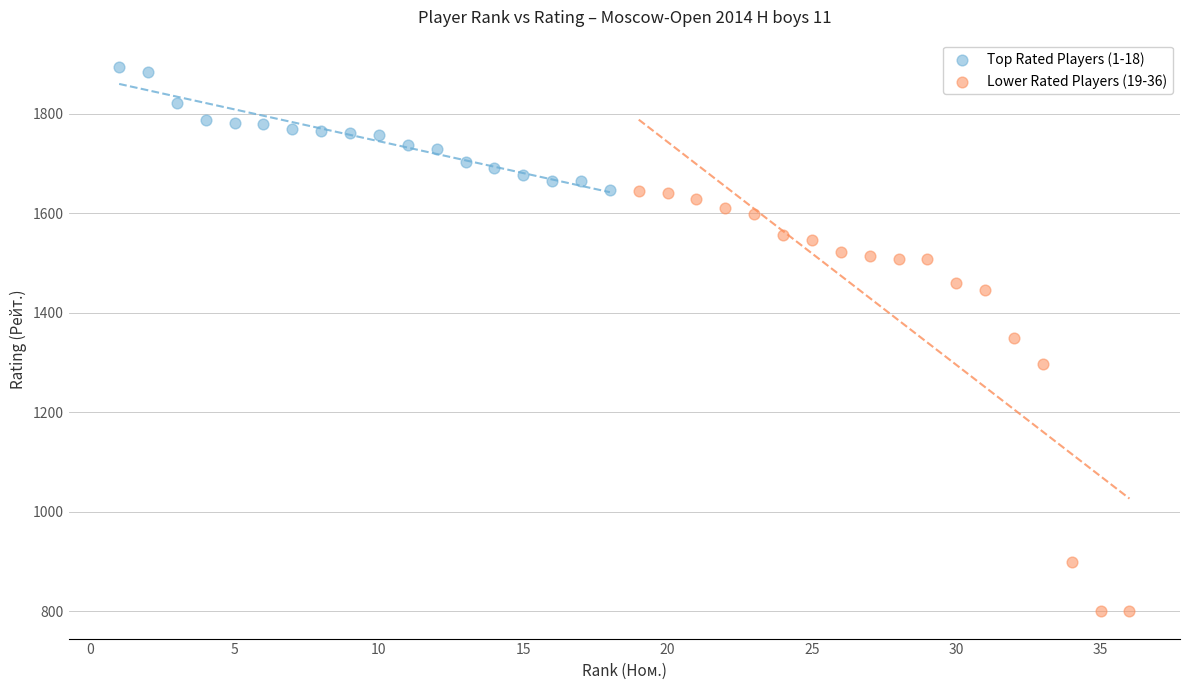

Which series reaches the maximum Y coordinate?

Top Rated Players (1-18)